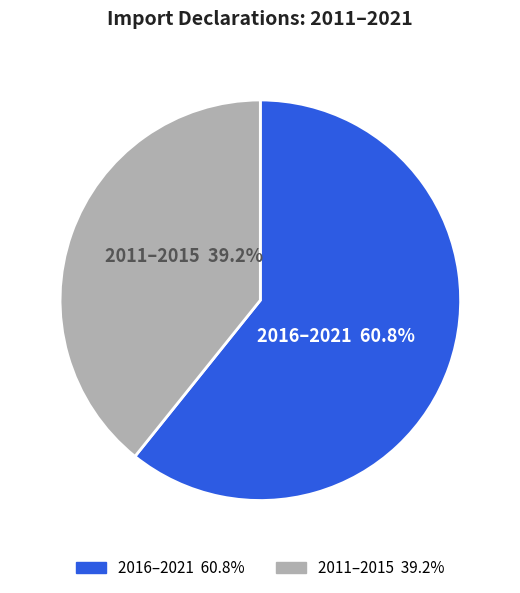

Is there a majority slice in this chart?

Yes